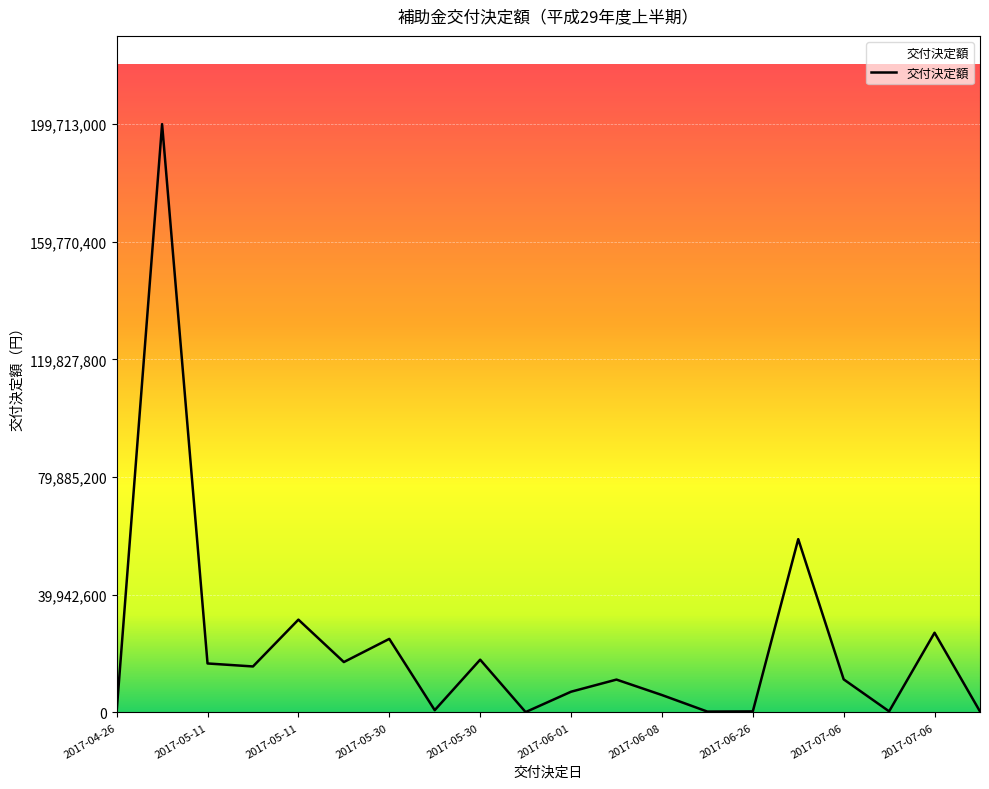

What is the difference between the maximum and minimum values?

199593942